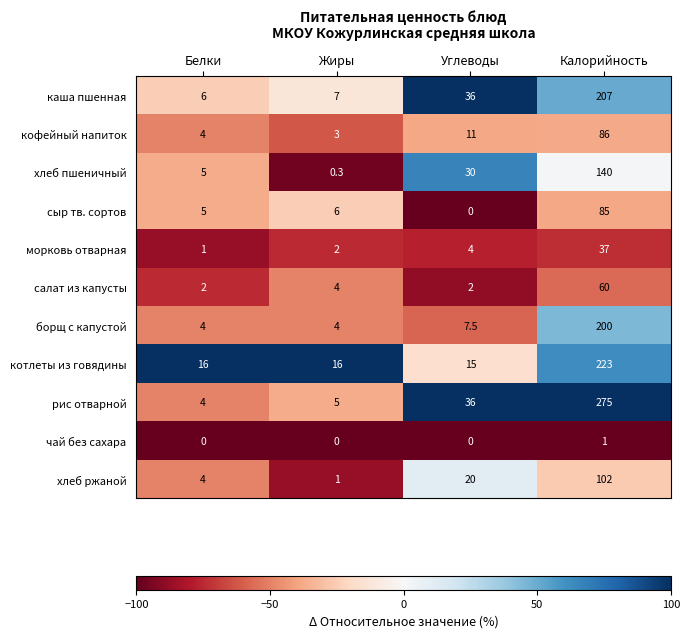

What is the difference between the maximum and minimum values in the кофейный напиток series?

83.0